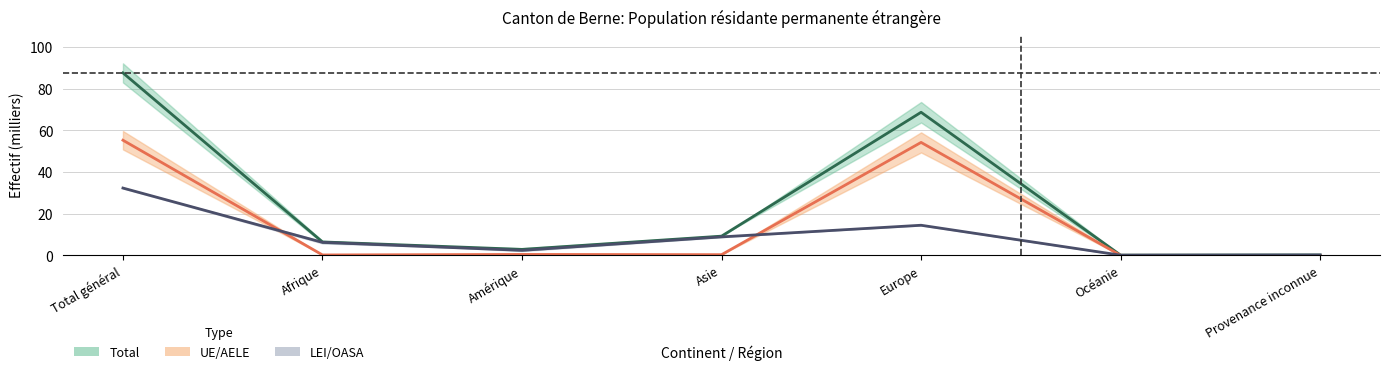

What position from the left is Asie?

4